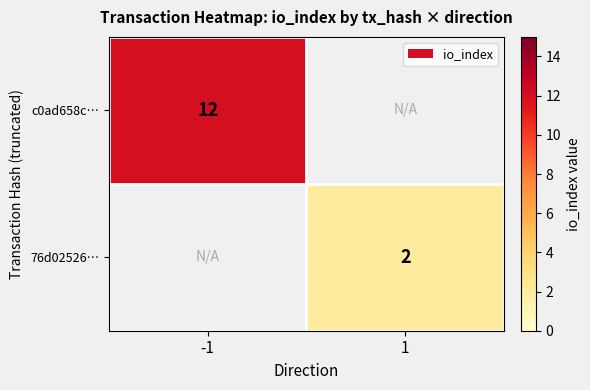

The value of c0ad658c… at -1 is 12. True or false?

True